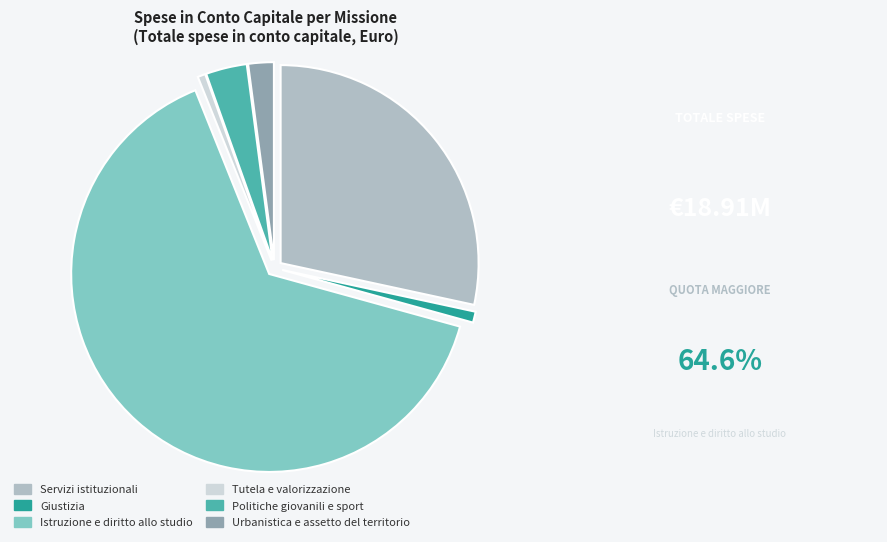

Does Istruzione e diritto allo studio account for over 50% of the chart?

Yes